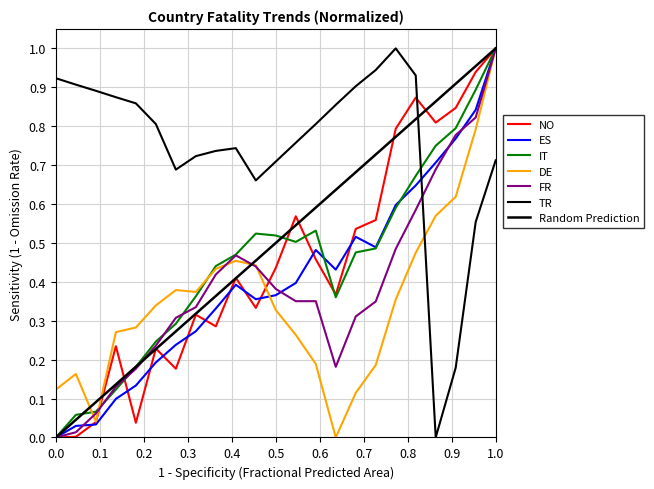

List the series in order of their peak value, lowest first.

NO, ES, IT, DE, FR, TR